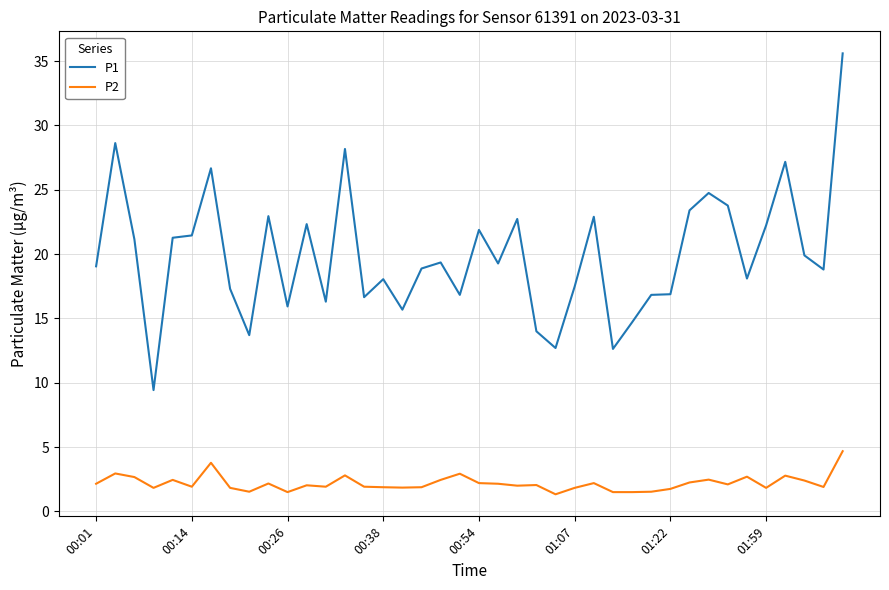

Rank the series by their maximum value, from lowest to highest.

P2, P1